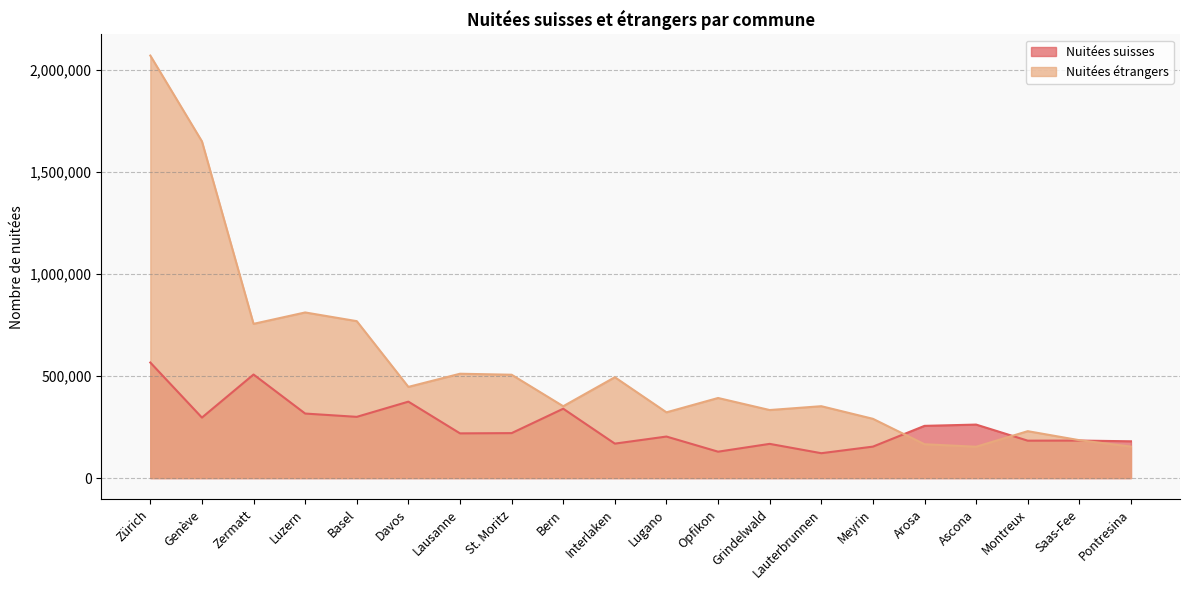

Rank the categories by Nuitées étrangers value from highest to lowest.

Zürich, Genève, Luzern, Basel, Zermatt, Lausanne, St. Moritz, Interlaken, Davos, Opfikon, Lauterbrunnen, Bern, Grindelwald, Lugano, Meyrin, Montreux, Saas-Fee, Arosa, Pontresina, Ascona